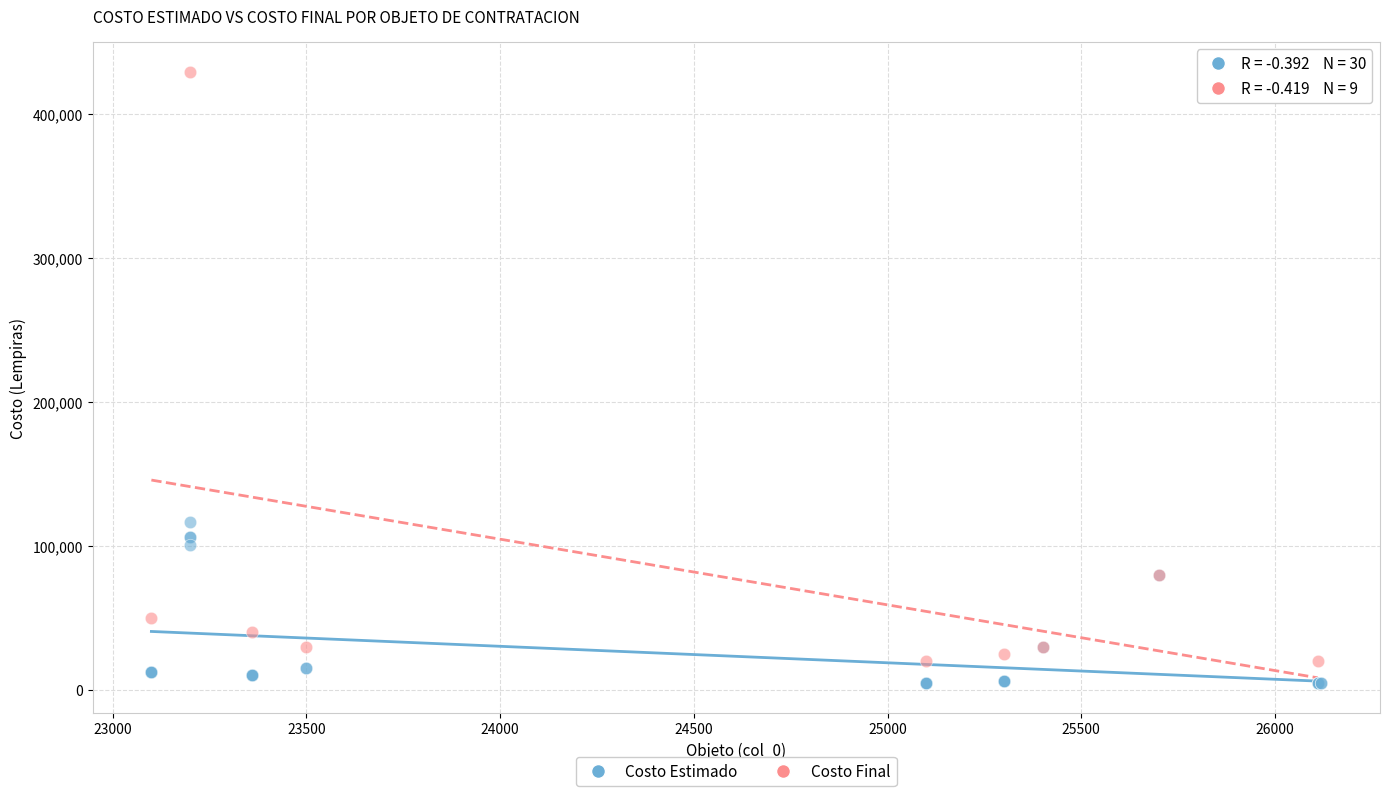

Which series contains the highest Y value?

Costo Final